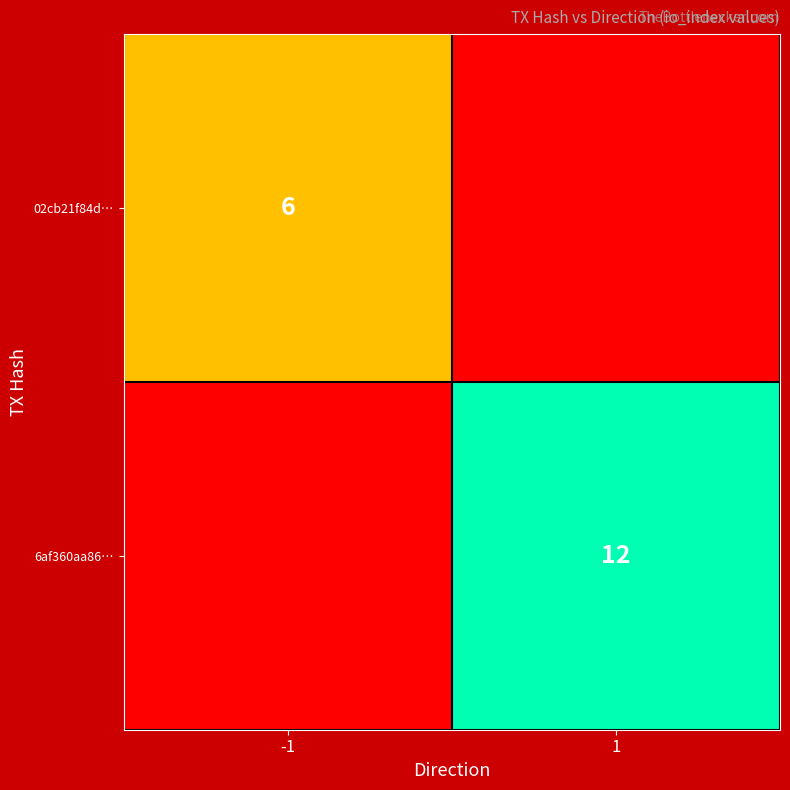

Is the value of 02cb21f84d… at -1 greater than the value of 6af360aa86… at 1?

No